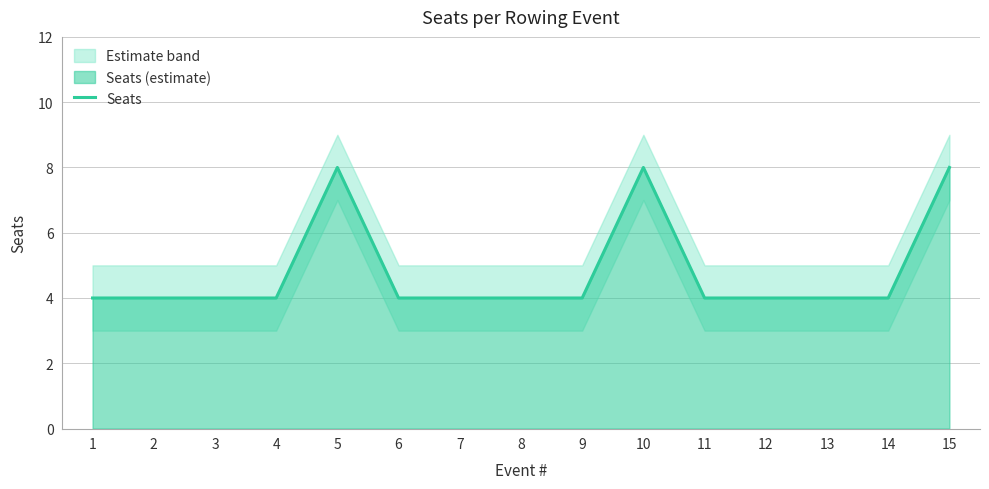

Rank the categories by value from lowest to highest.

1, 2, 3, 4, 6, 7, 8, 9, 11, 12, 13, 14, 5, 10, 15